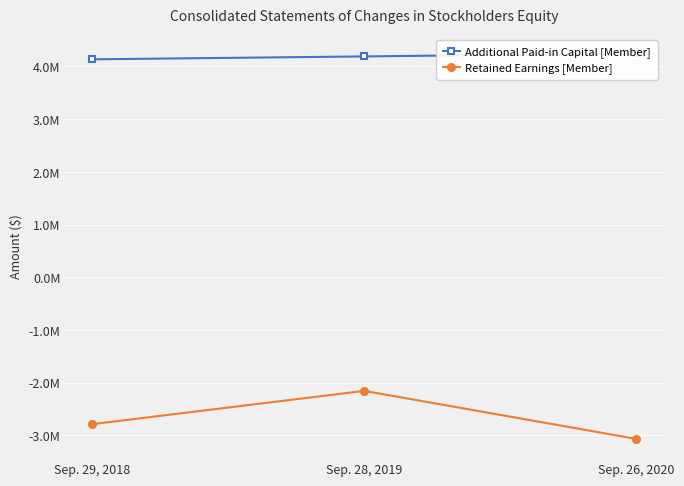

At which category is the sum across all series the highest?

Sep. 28, 2019